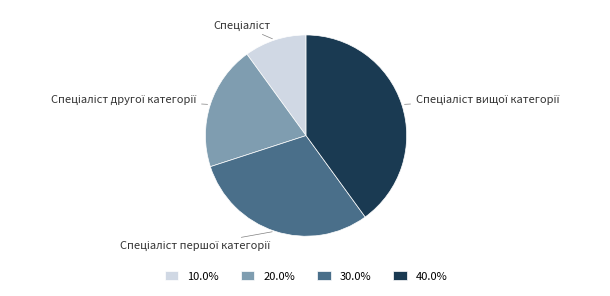

Is there any slice that represents more than half of the pie?

No